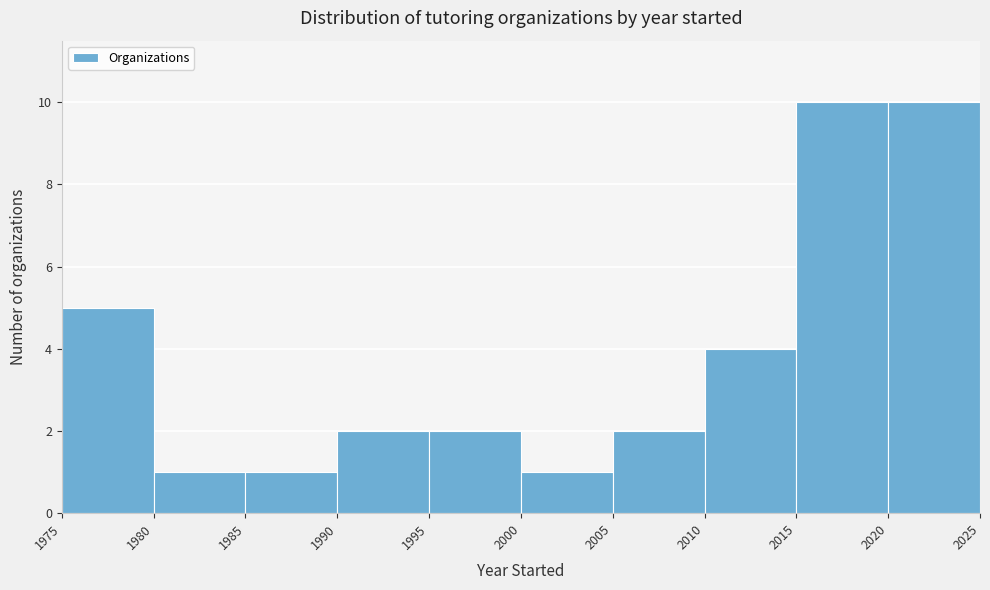

Reading left to right, transcribe this chart: for each bar, give the range it covers on the x-axis and its height. The values are not printed on the chart, so give them approximately, as read against the axis.

1975 to 1980: 5
1980 to 1985: 1
1985 to 1990: 1
1990 to 1995: 2
1995 to 2000: 2
2000 to 2005: 1
2005 to 2010: 2
2010 to 2015: 4
2015 to 2020: 10
2020 to 2025: 10